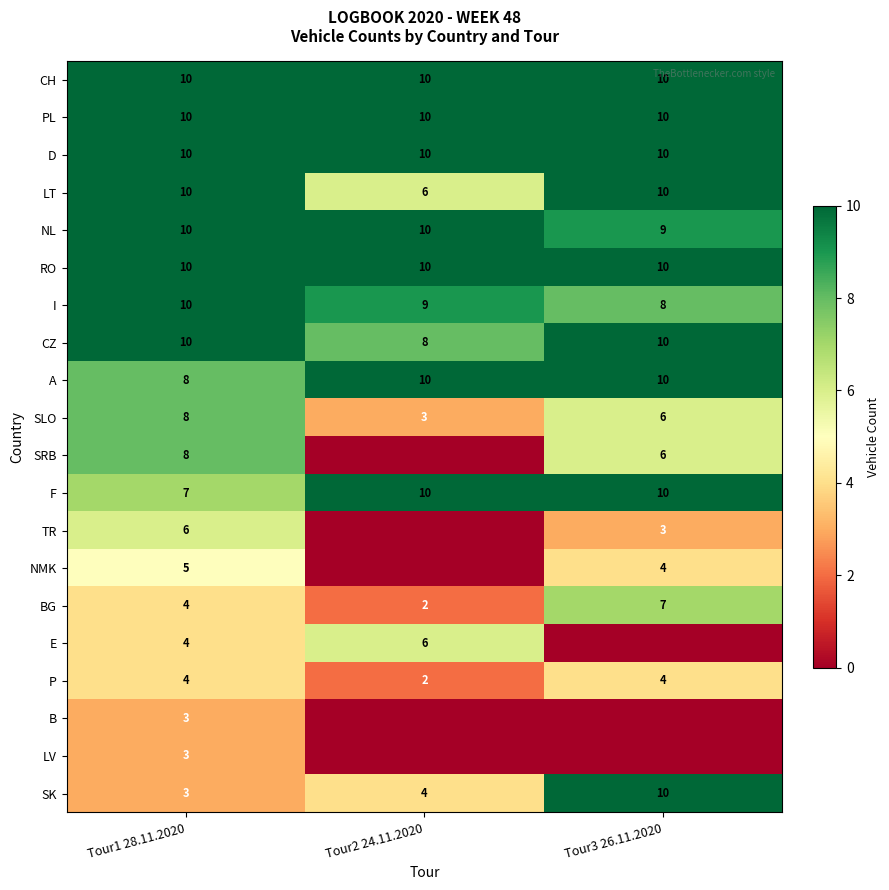

What is the difference between the maximum and minimum values in the SLO series?

5